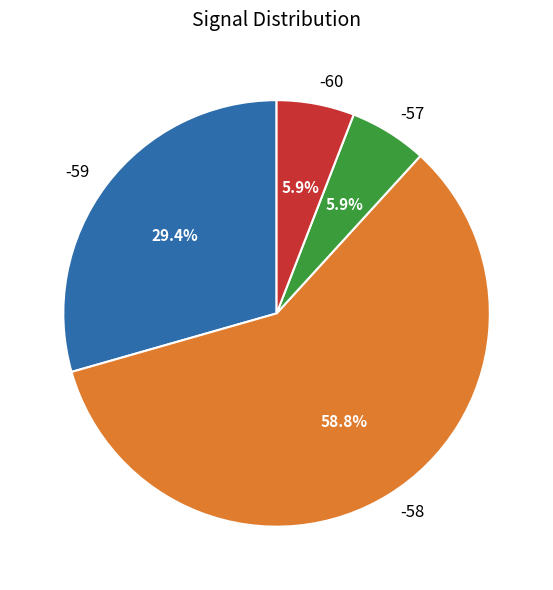

What percentage is the -58 slice, to the nearest percent?

59%